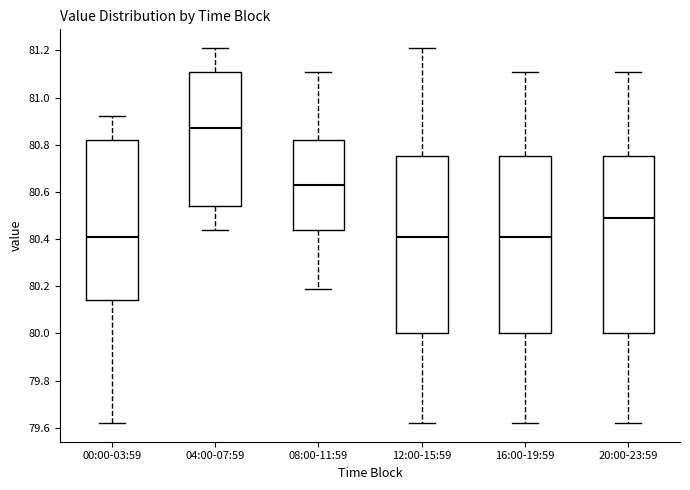

Which box's median line is the highest?

04:00-07:59